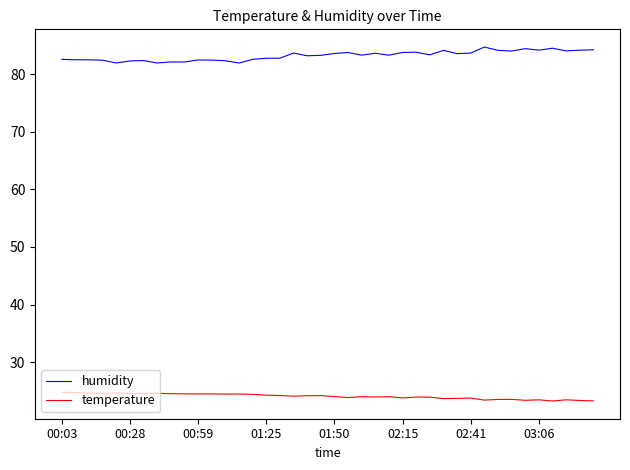

Which series has the largest total across all categories?

humidity